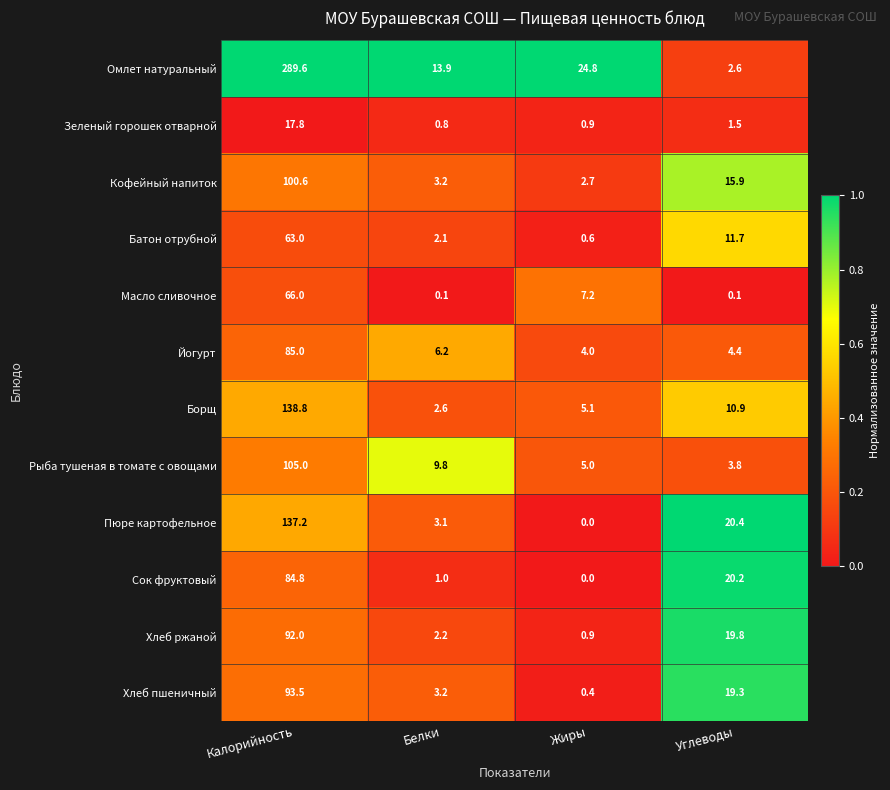

List the series in order of their peak value, lowest first.

Зеленый горошек отварной, Батон отрубной, Масло сливочное, Сок фруктовый, Йогурт, Хлеб ржаной, Хлеб пшеничный, Кофейный напиток, Рыба тушеная в томате с овощами, Пюре картофельное, Борщ, Омлет натуральный